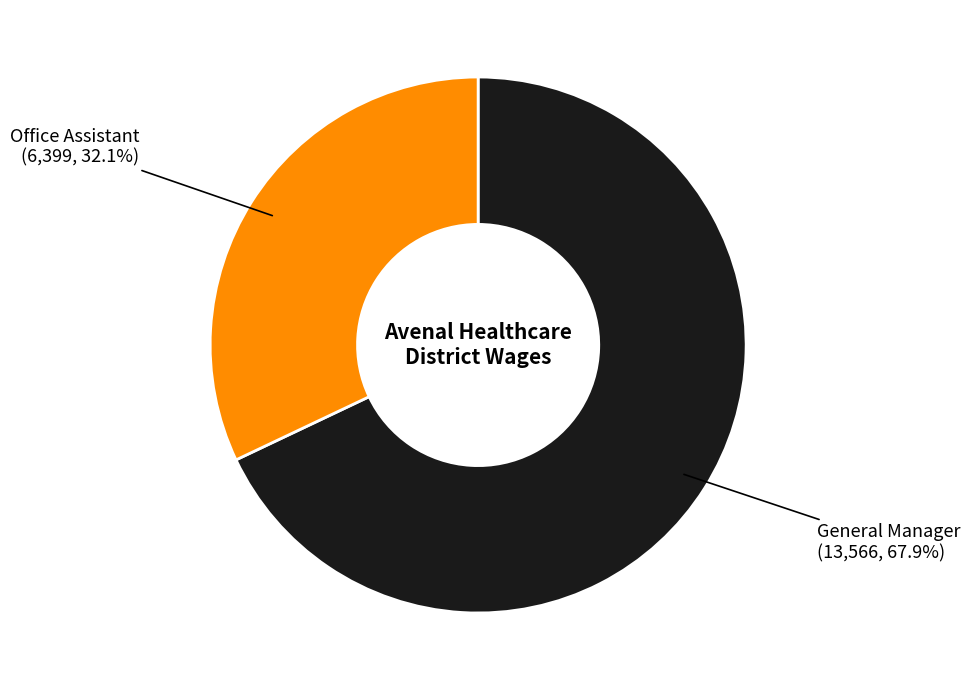

Is there a majority slice in this chart?

Yes